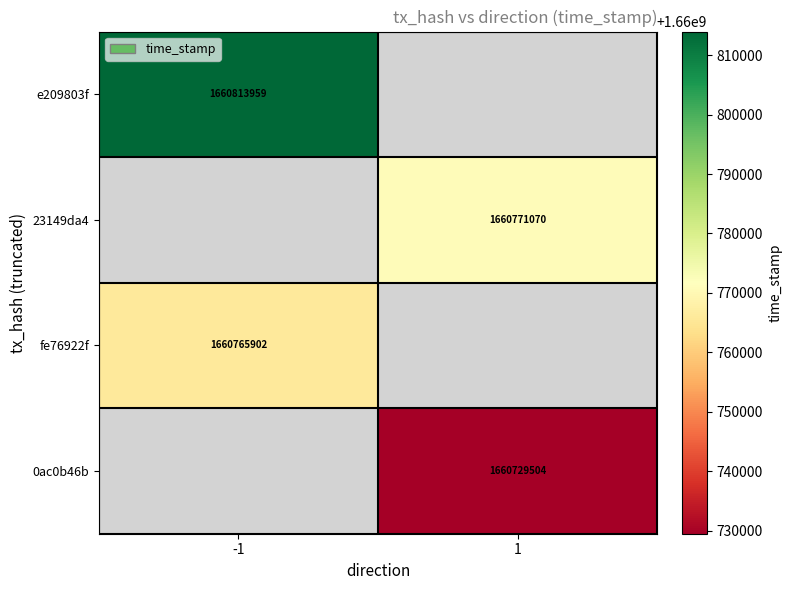

The 23149da4 series shows 2322662926 at 1. True or false?

False